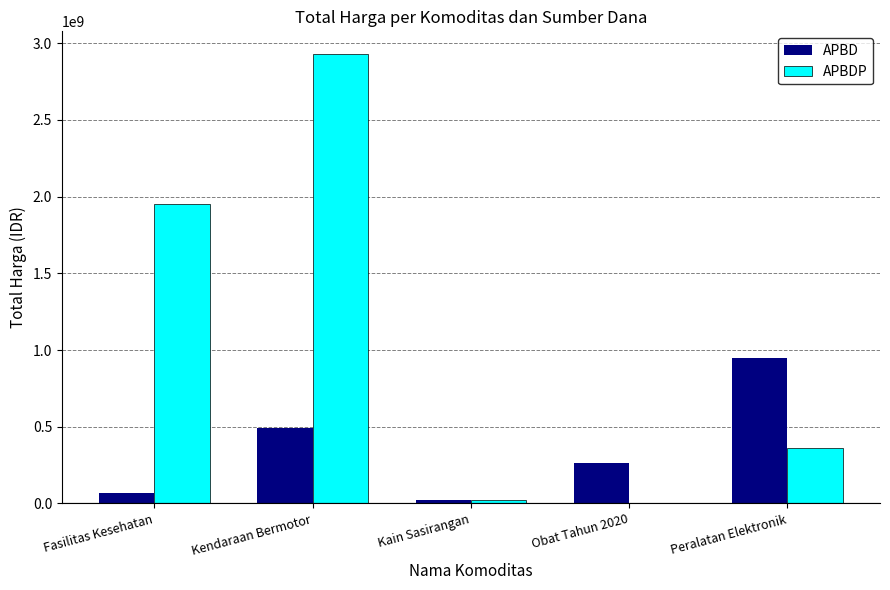

Which label corresponds to the largest value in the chart?

Kendaraan Bermotor